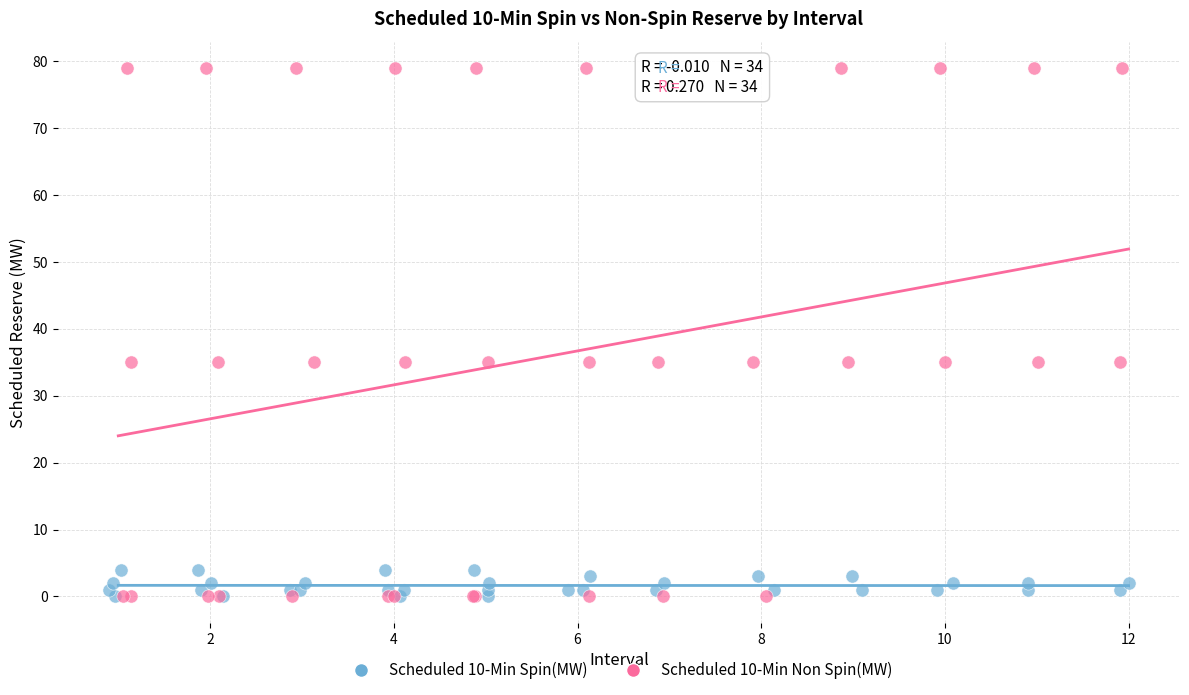

Which series reaches the maximum Y coordinate?

Scheduled 10-Min Non Spin(MW)